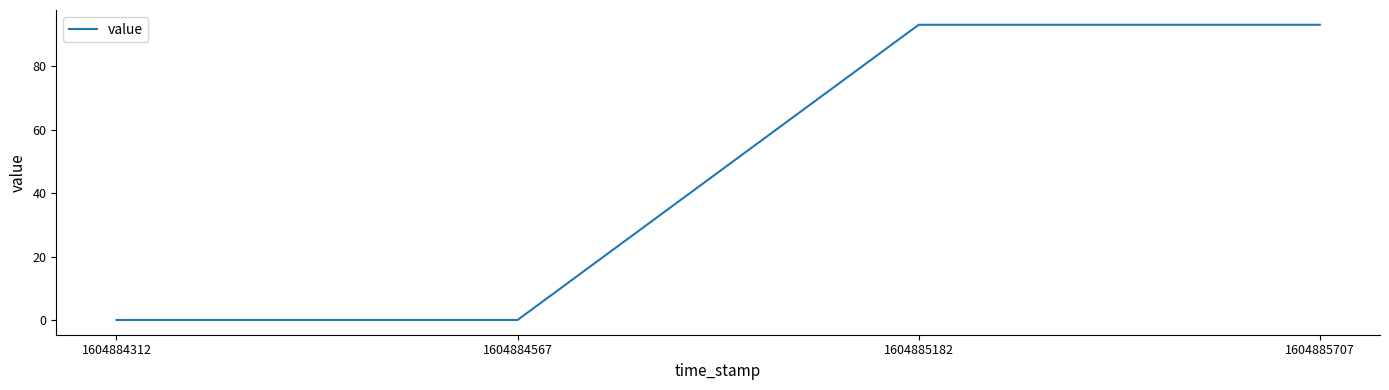

True or false: there are more than 2 points higher than both neighbors.

False